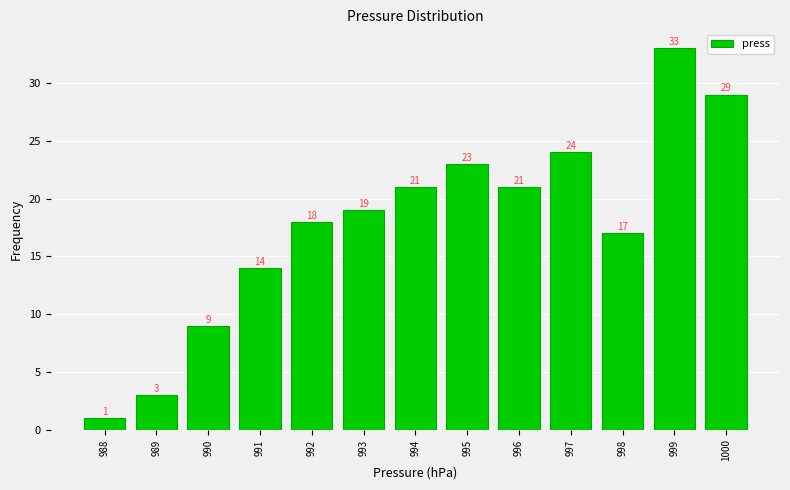

Reading left to right, list all the values displayed in this chart.

988=1	989=3	990=9	991=14	992=18	993=19	994=21	995=23	996=21	997=24	998=17	999=33	1000=29